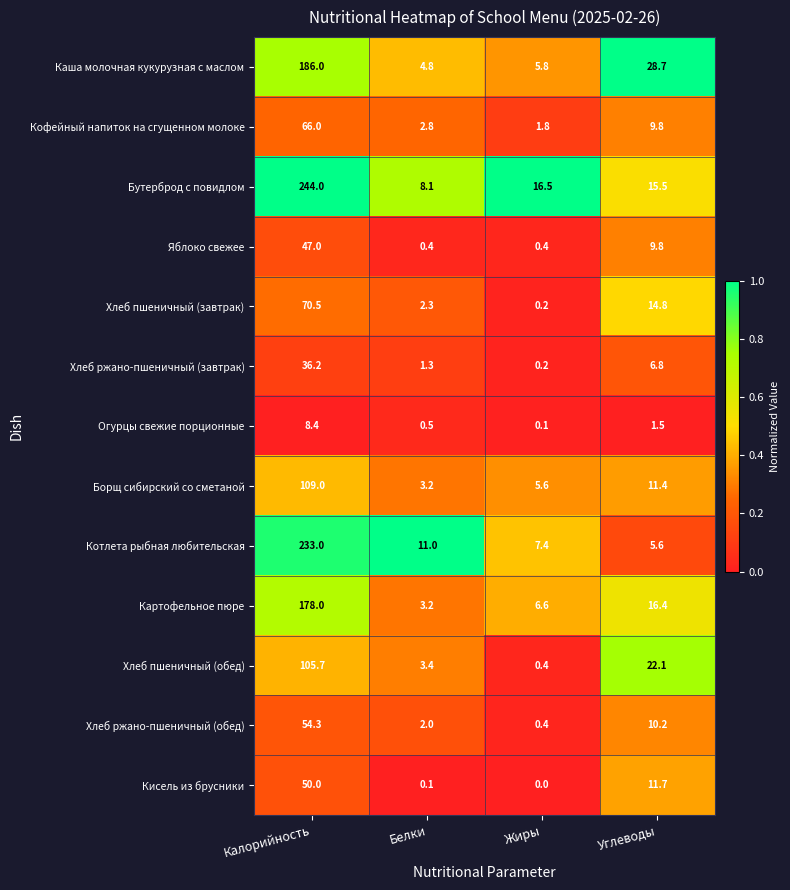

Between Калорийность and Белки, which series saw the biggest shift?

Бутерброд с повидлом